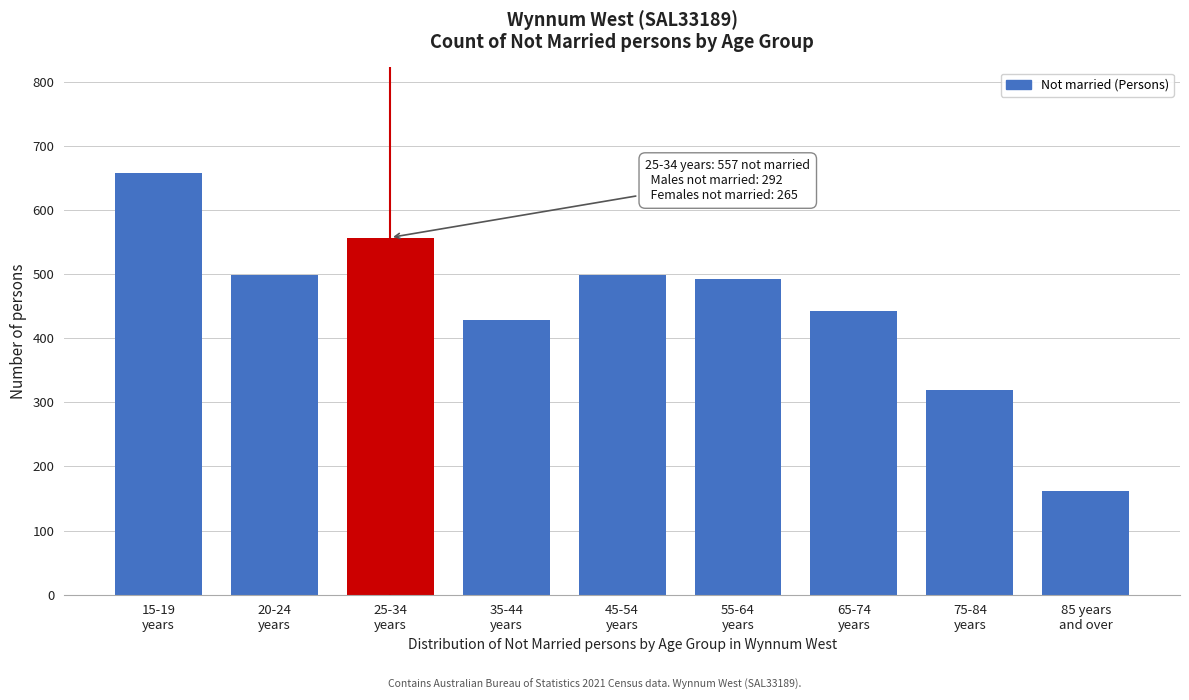

What is the average value?

451